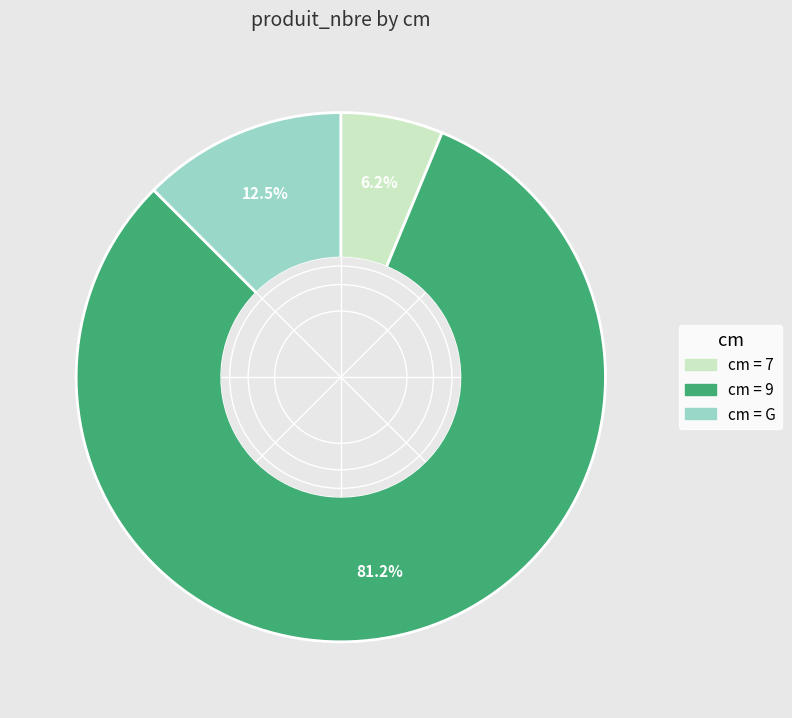

Is there a majority slice in this chart?

Yes